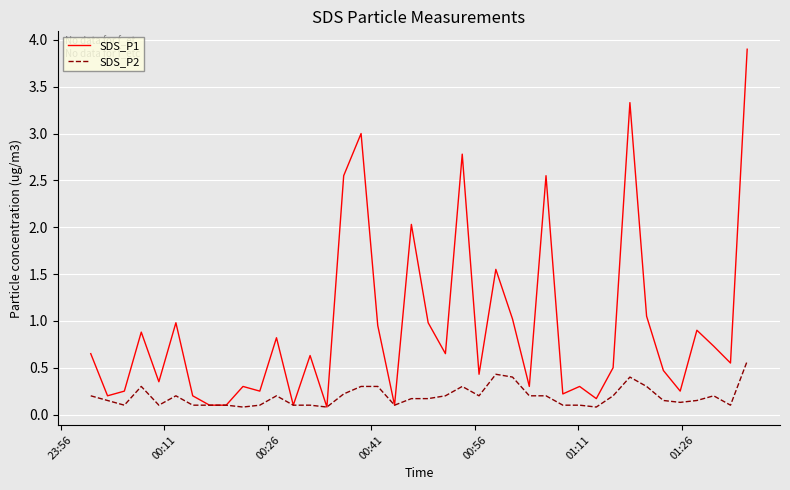

Which series has the largest total across all categories?

SDS_P1